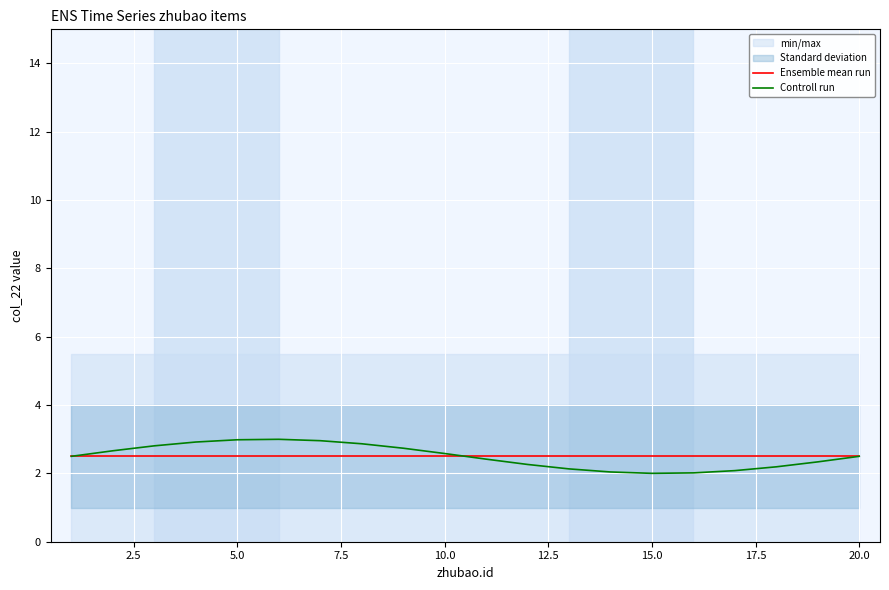

Is it true that Ensemble mean run equals 4.0 at 20.0?

False